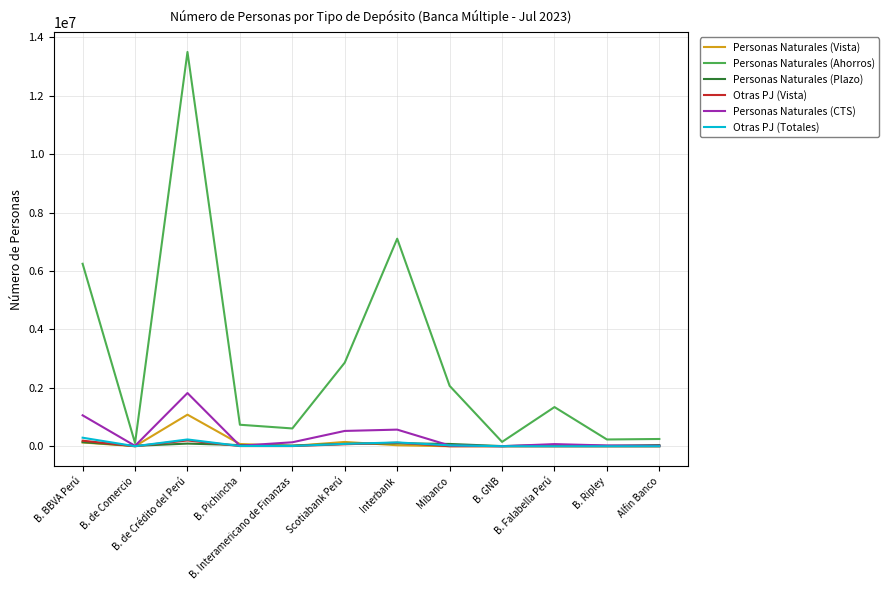

After their last crossing, which series has the higher values: Otras PJ (Vista) or Personas Naturales (Plazo)?

Personas Naturales (Plazo)